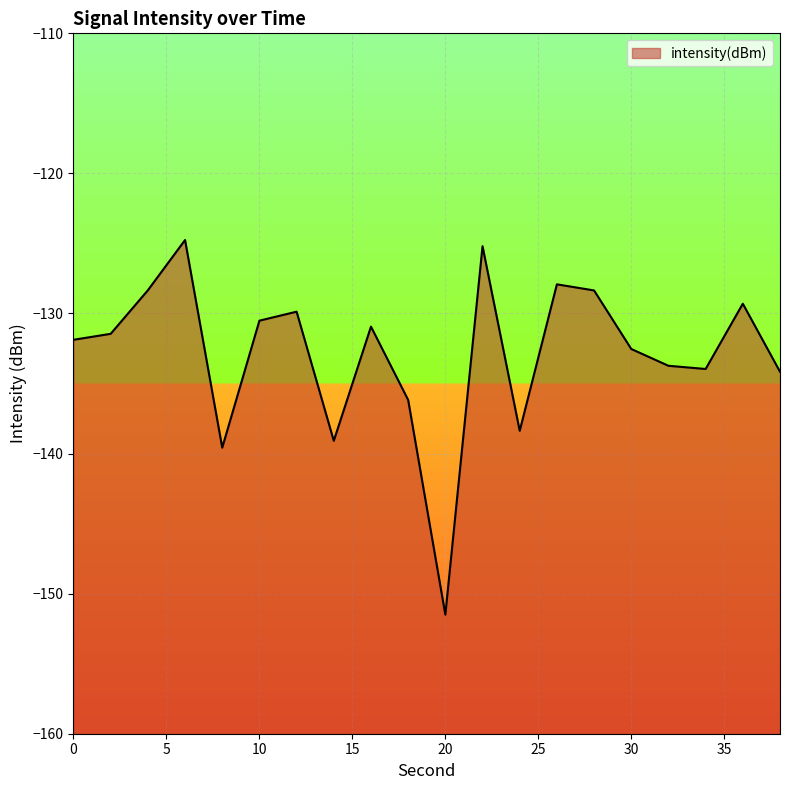

What value does the data have at 18?

-136.2